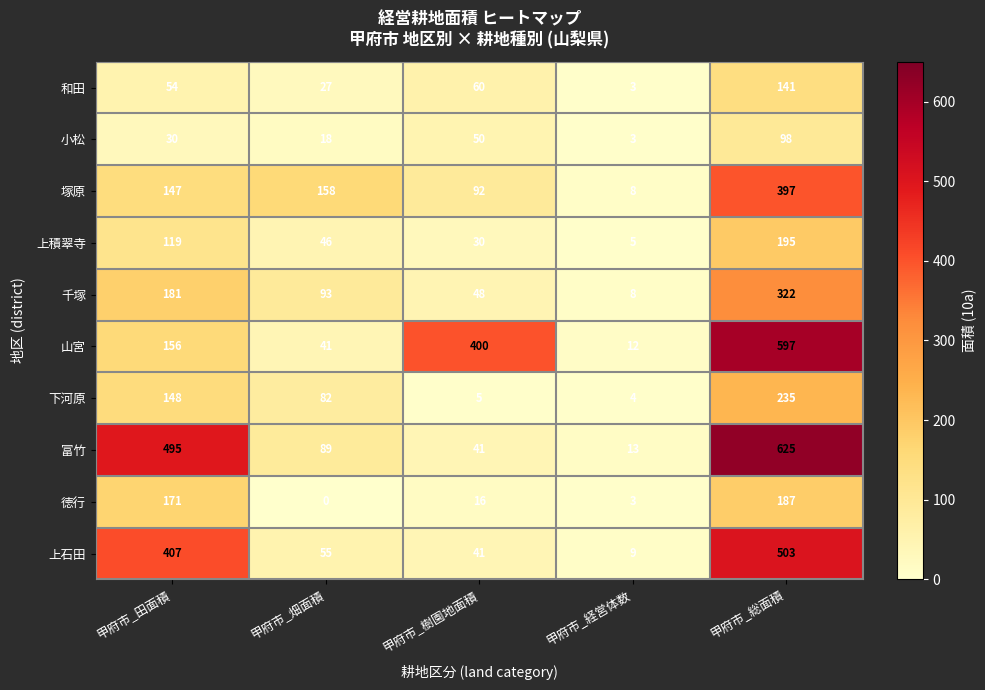

What is the sum of all 小松 values?

199